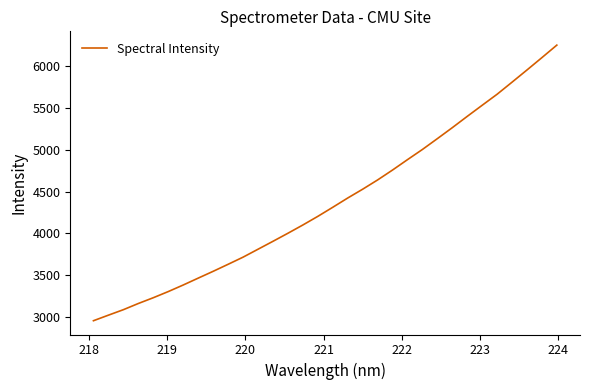

What is the greatest value displayed?

6256.3